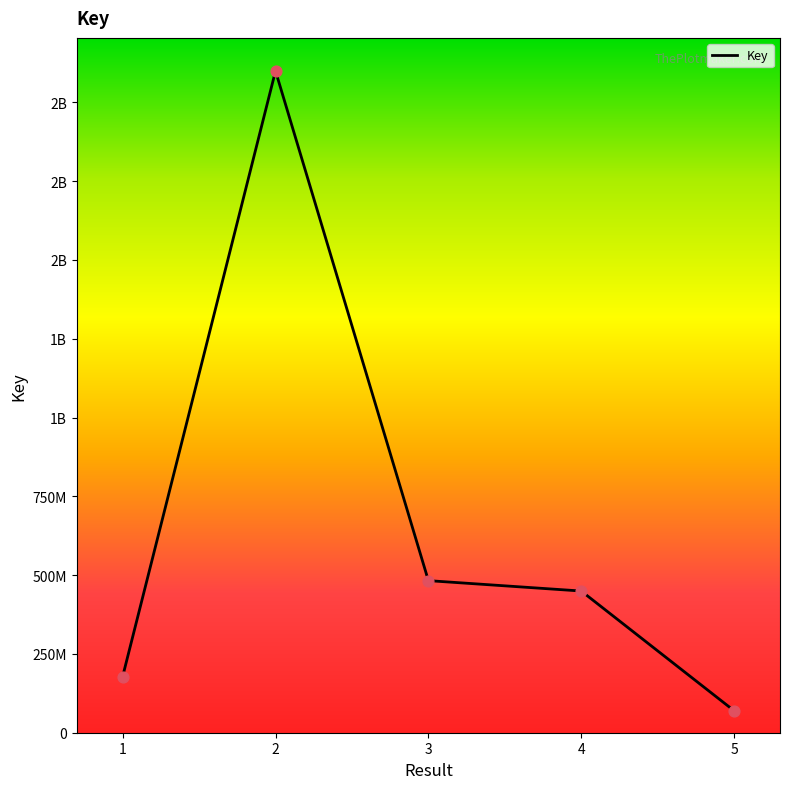

Between 4 and 5, which is larger?

4